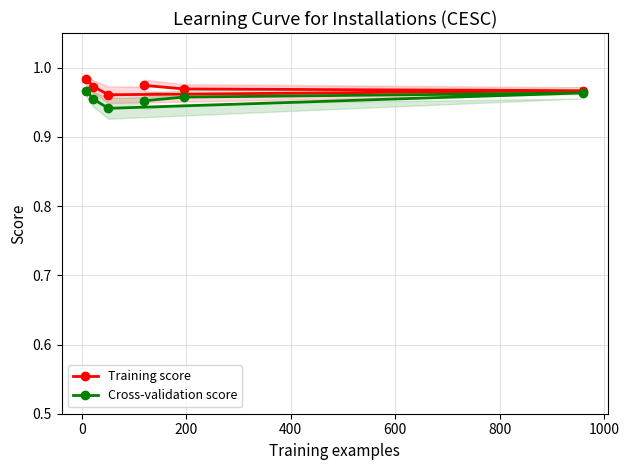

How many Training score values are between 0 and 1?

6